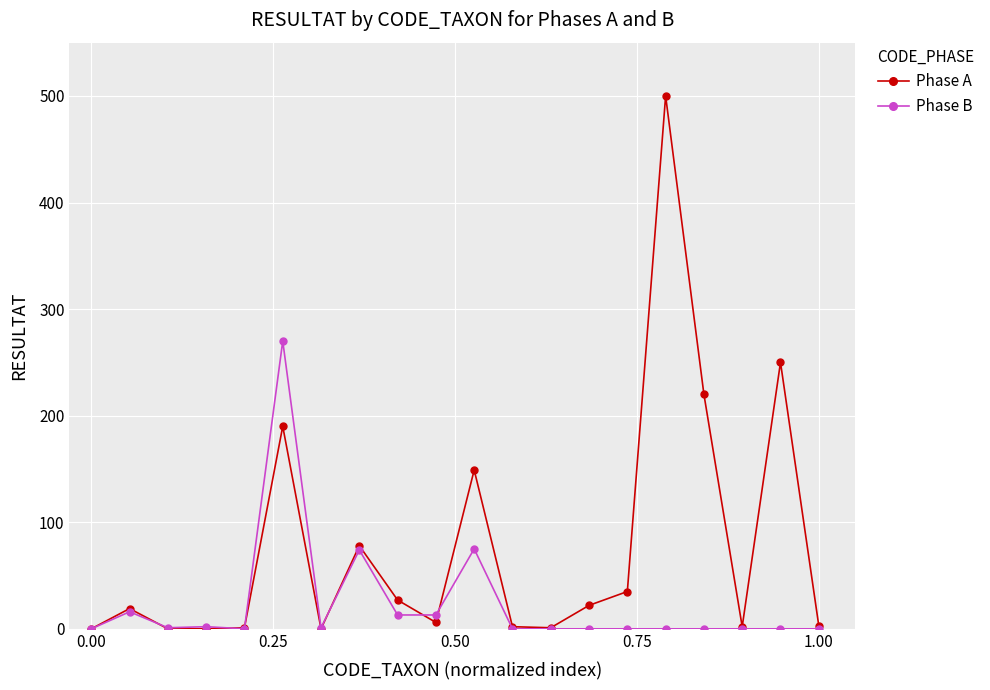

At how many categories does at least one series exceed 125?

5